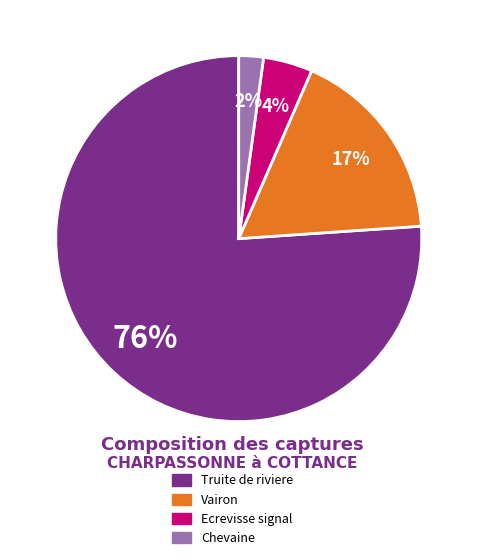

Does Vairon account for over 50% of the chart?

No